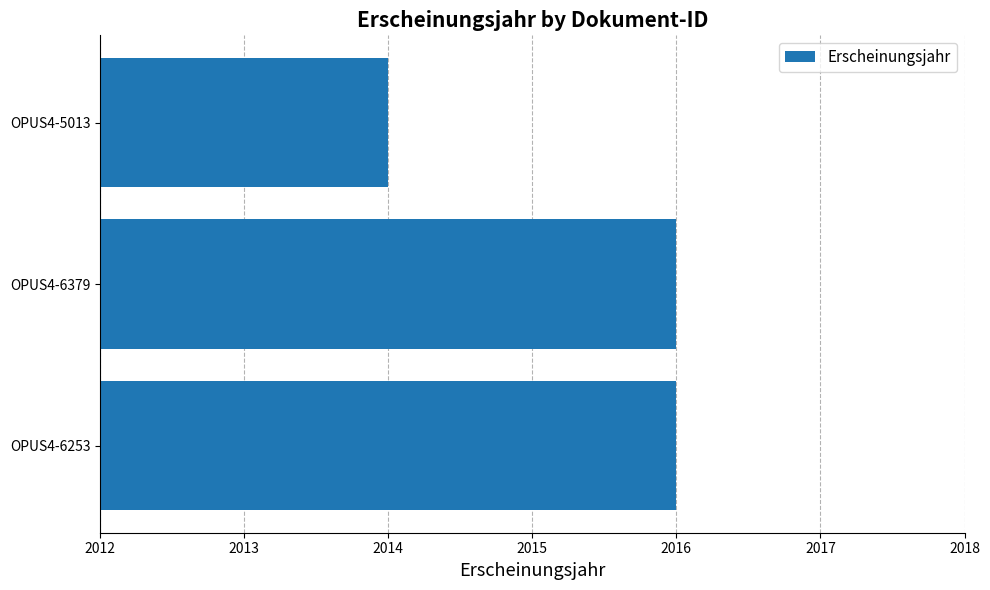

Which label corresponds to the smallest value in the chart?

OPUS4-5013